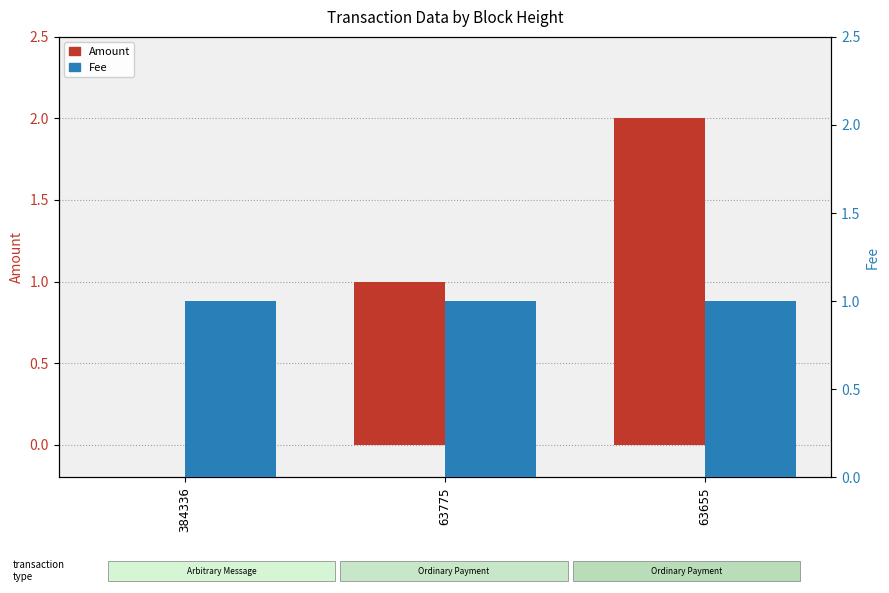

Is the value of Amount at 384336 greater than the value of Fee at 384336?

No